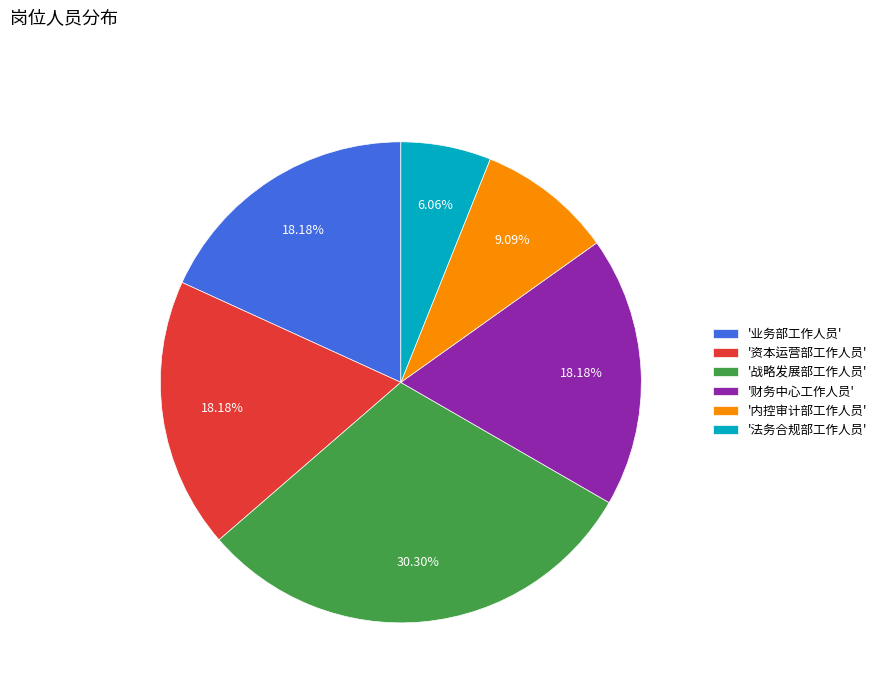

Between '法务合规部工作人员' and '业务部工作人员', which is larger?

'业务部工作人员'